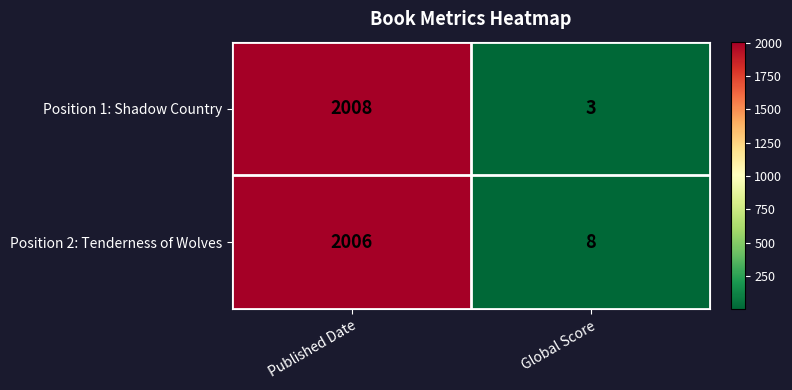

What is the difference between the highest and lowest values at Published Date?

2